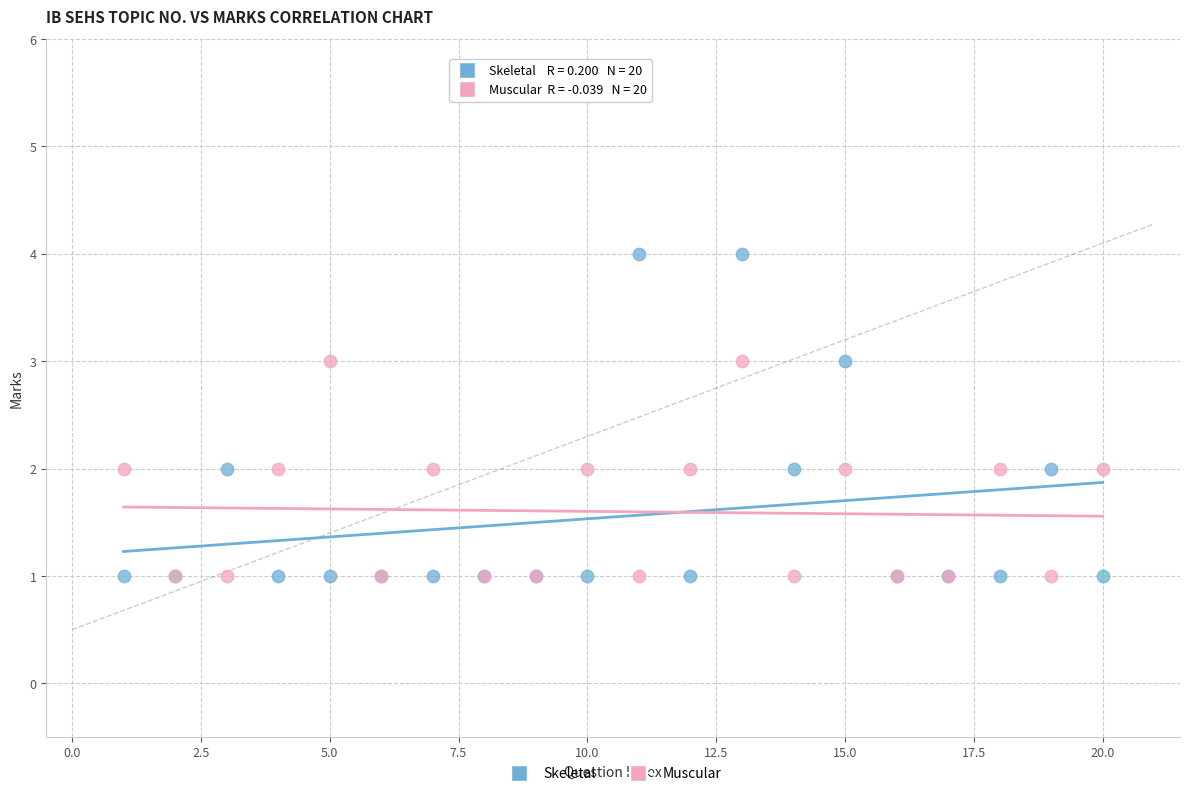

Which series has the largest Y range (max minus min)?

Skeletal